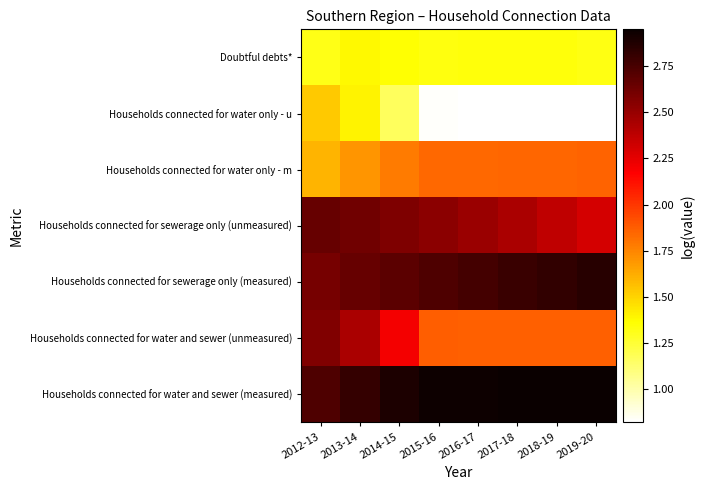

Reading left to right, list all the values displayed in this chart.

Doubtful debts*: 2012-13=1.3	2013-14=1.4	2014-15=1.4	2015-16=1.3	2016-17=1.3	2017-18=1.3	2018-19=1.3	2019-20=1.3
Households connected for water only - u: 2012-13=1.5	2013-14=1.4	2014-15=1.2	2015-16=0.8	2016-17=0.8	2017-18=0.8	2018-19=0.8	2019-20=0.8
Households connected for water only - m: 2012-13=1.6	2013-14=1.7	2014-15=1.8	2015-16=1.8	2016-17=1.8	2017-18=1.8	2018-19=1.8	2019-20=1.9
Households connected for sewerage only (unmeasured): 2012-13=2.7	2013-14=2.6	2014-15=2.6	2015-16=2.5	2016-17=2.5	2017-18=2.4	2018-19=2.4	2019-20=2.3
Households connected for sewerage only (measured): 2012-13=2.6	2013-14=2.6	2014-15=2.7	2015-16=2.7	2016-17=2.8	2017-18=2.8	2018-19=2.8	2019-20=2.8
Households connected for water and sewer (unmeasured): 2012-13=2.6	2013-14=2.4	2014-15=2.2	2015-16=1.9	2016-17=1.9	2017-18=1.9	2018-19=1.9	2019-20=1.9
Households connected for water and sewer (measured): 2012-13=2.7	2013-14=2.8	2014-15=2.9	2015-16=2.9	2016-17=2.9	2017-18=2.9	2018-19=2.9	2019-20=2.9